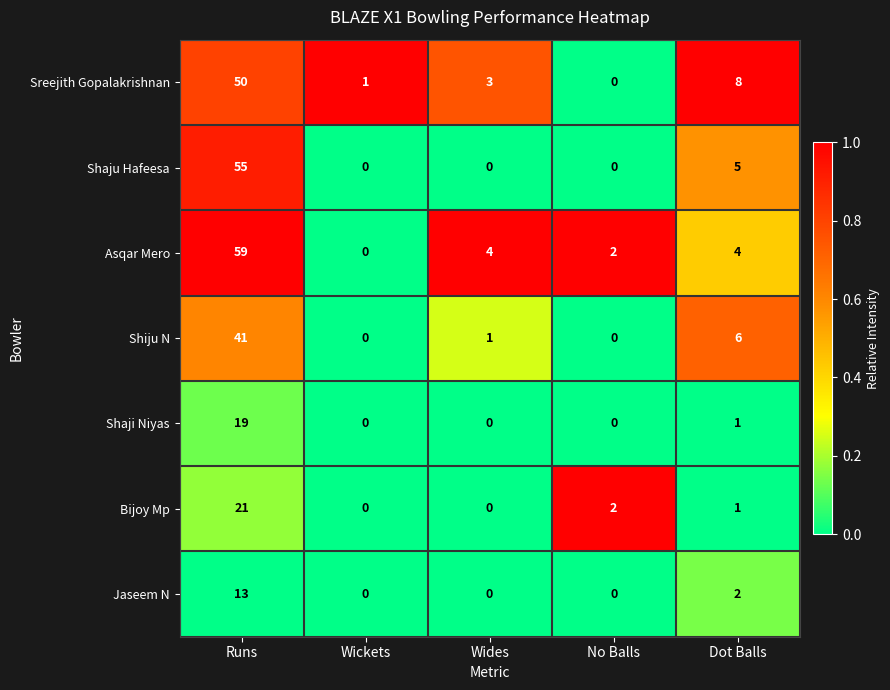

At which category does the chart reach its peak across all series?

Runs